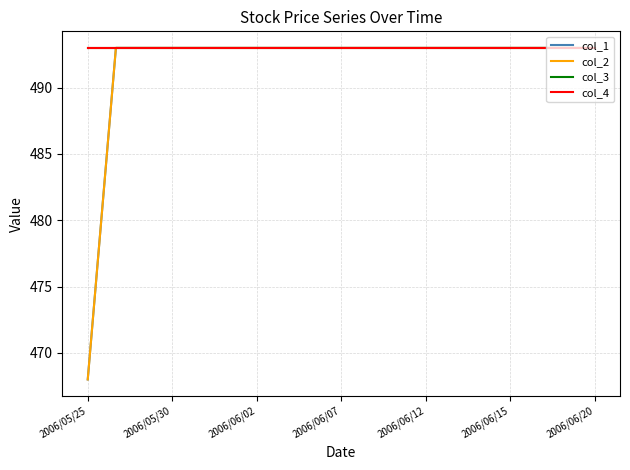

Does the chart have visible grid lines?

Yes